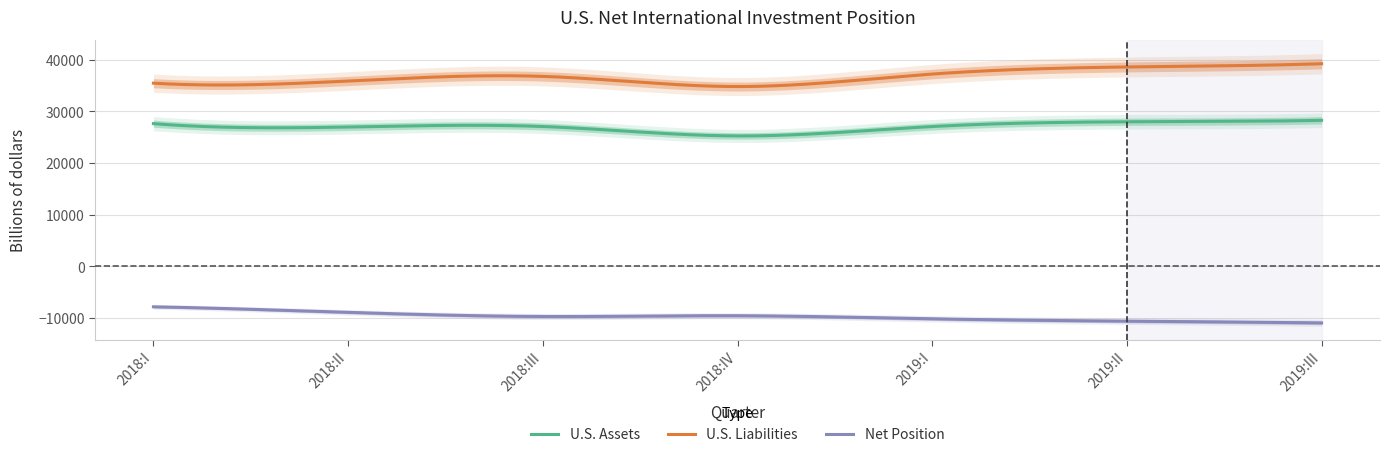

Rank the series by their average value, from highest to lowest.

U.S. Liabilities, U.S. Assets, Net Position